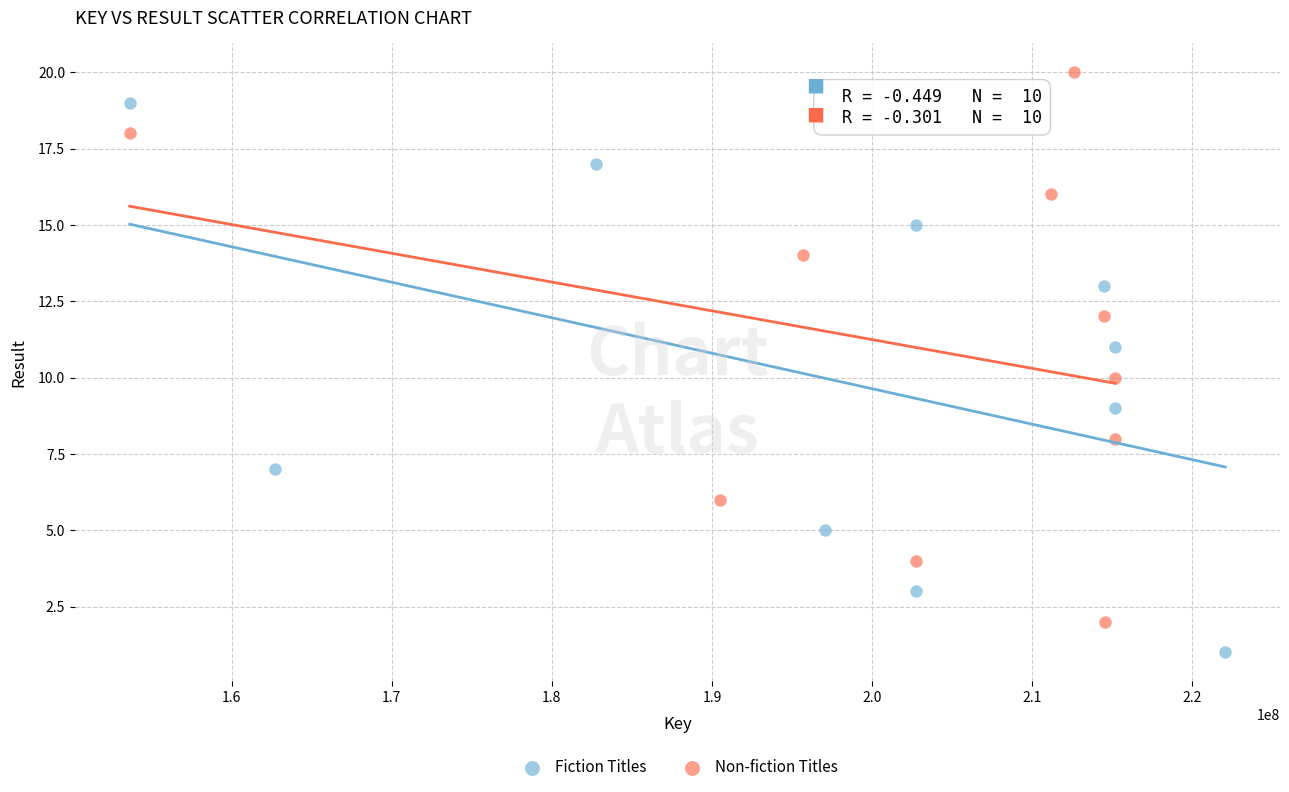

What are all the series names shown in the legend?

Fiction Titles, Non-fiction Titles